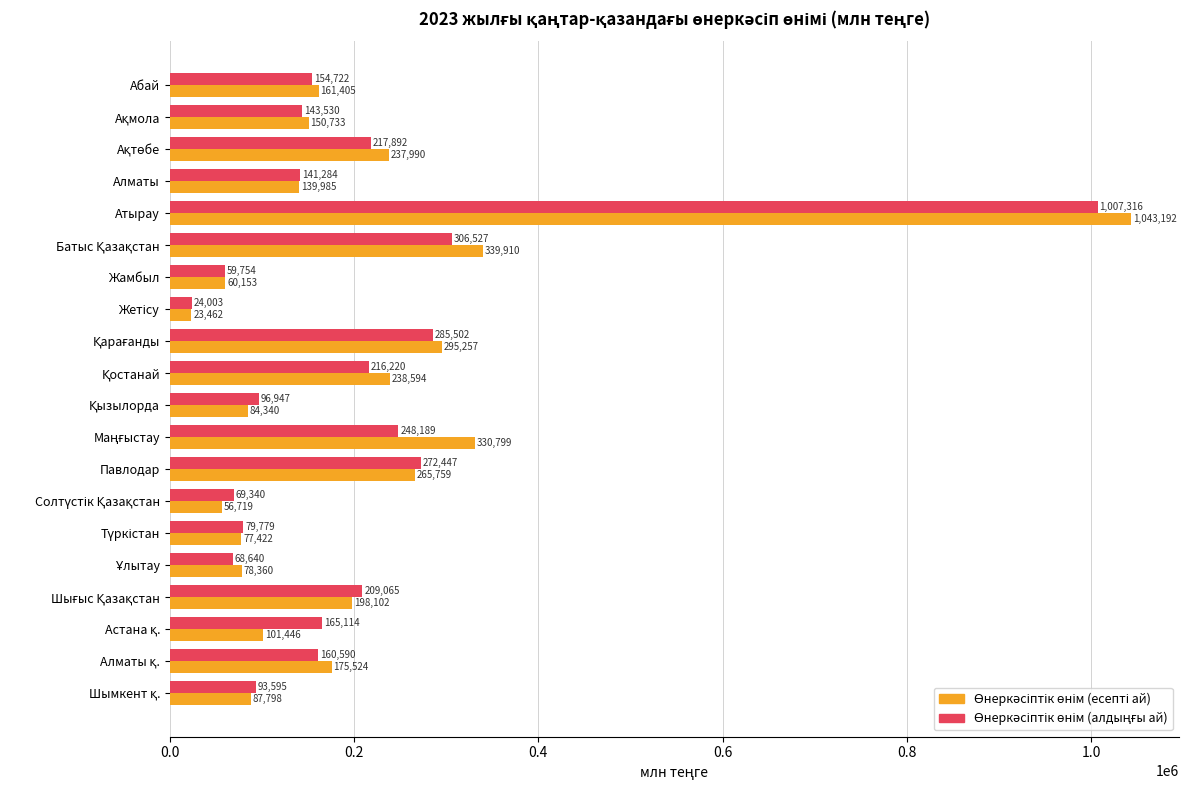

What is the greatest value displayed?

1043192.4